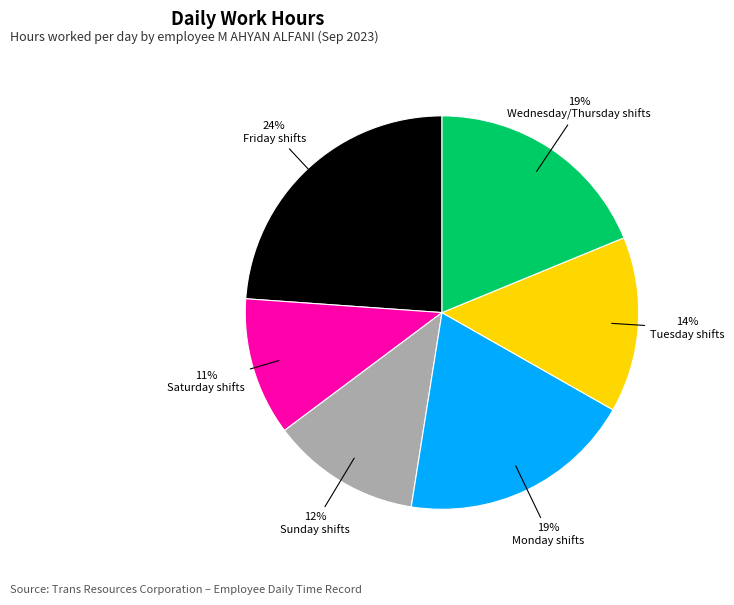

To the nearest percent, what is the difference between the largest and smallest slice percentages?

13%